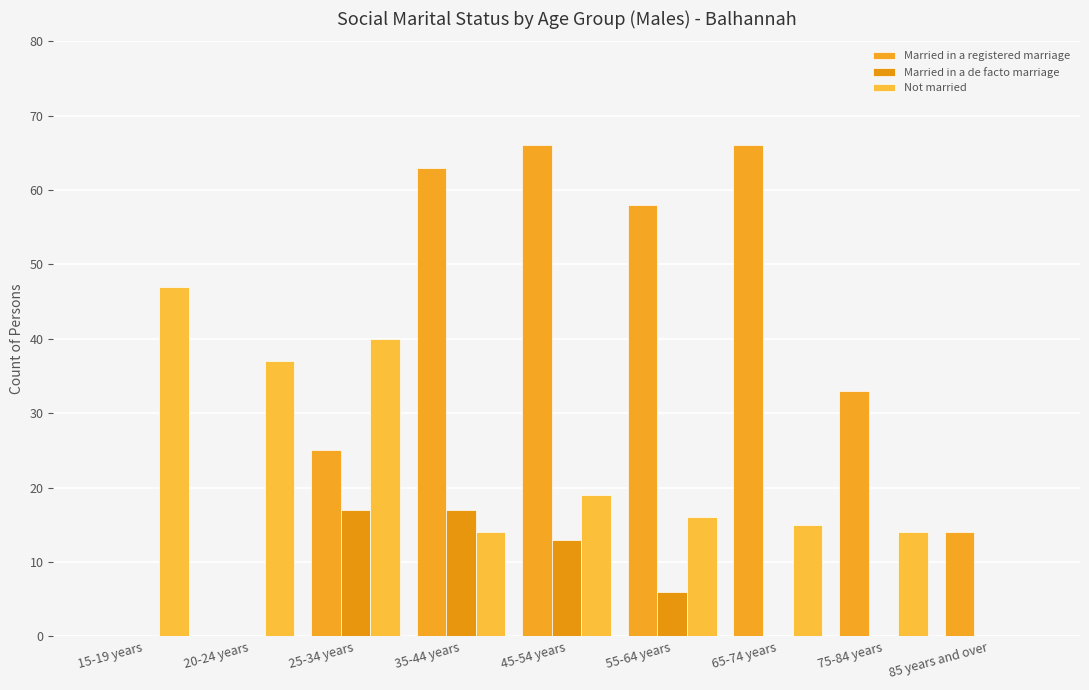

Which series has the widest spread of values?

Married in a registered marriage